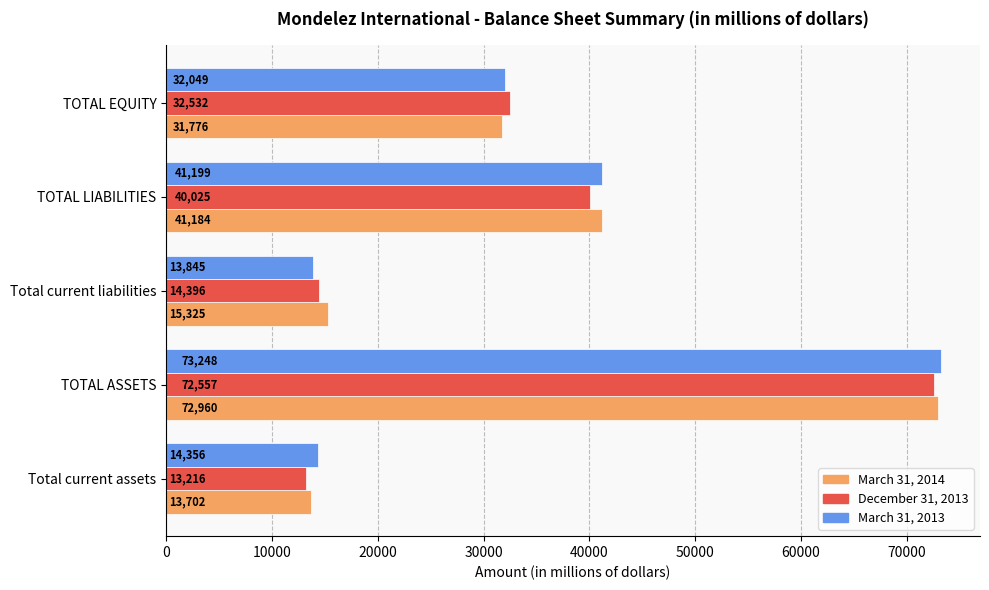

Between Total current liabilities and TOTAL LIABILITIES, which series saw the biggest shift?

March 31, 2013